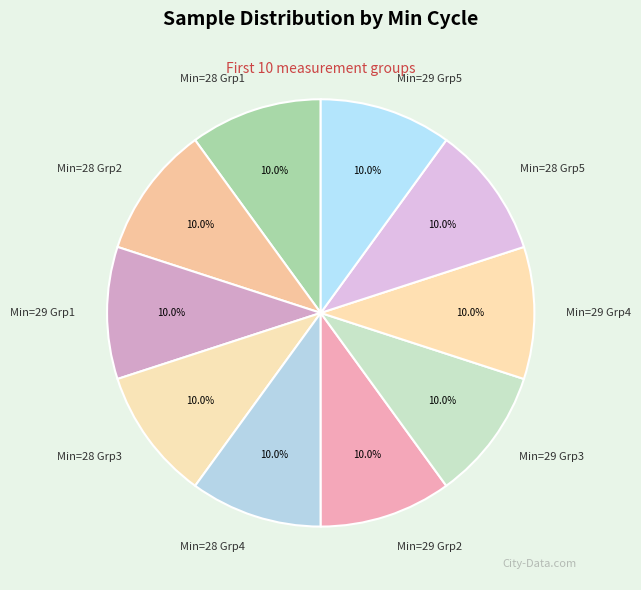

Combined, what portion of the pie is Min=29 Grp2 and Min=28 Grp5?

20.0%